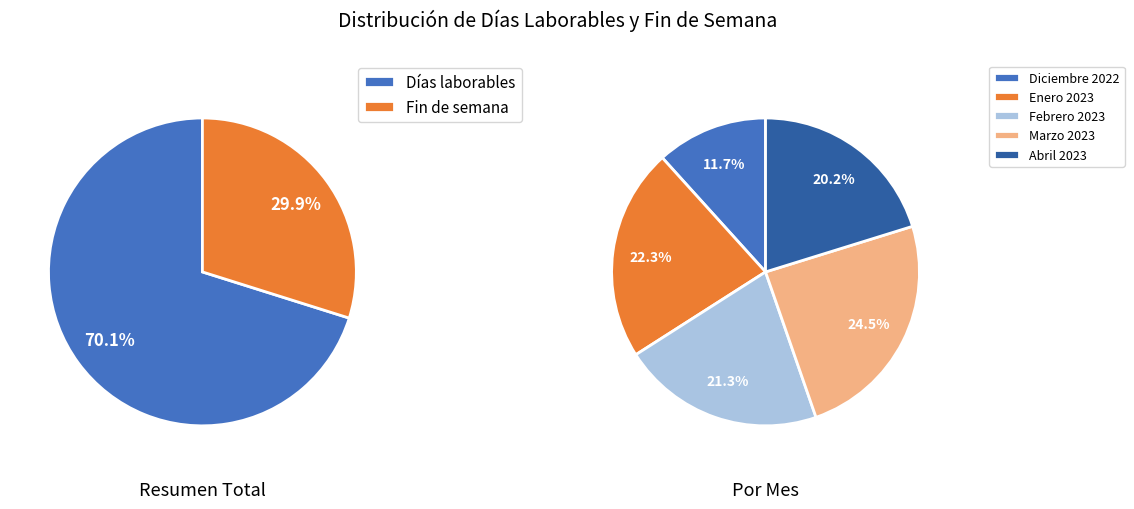

To the nearest percent, what percentage of the pie is Enero 2023?

22%